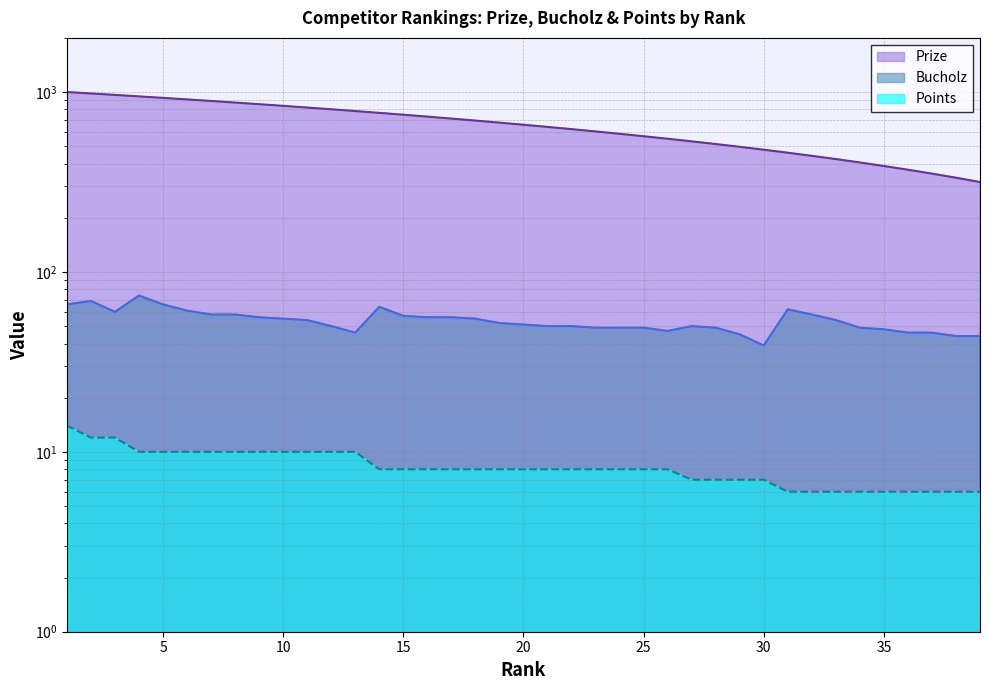

At which category does Bucholz reach its first local peak?

2